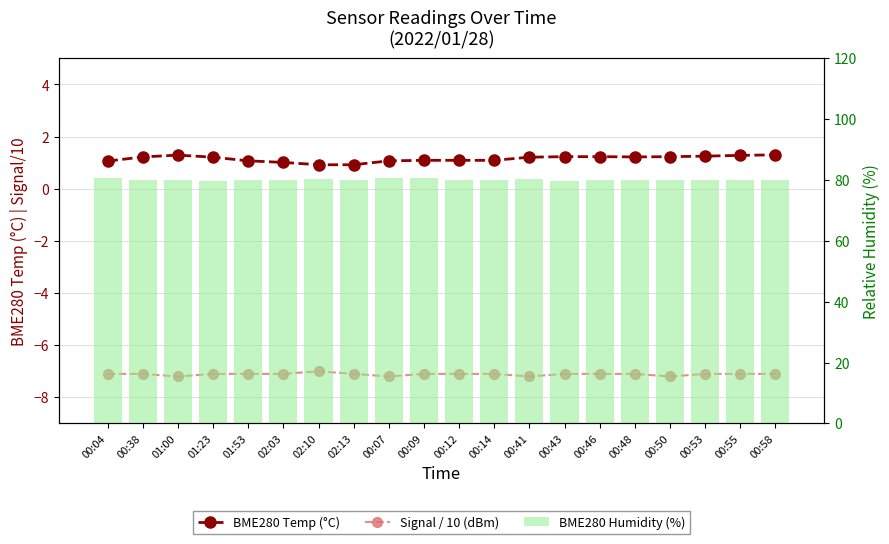

What is the sum of all Signal / 10 (dBm) values?

-142.3